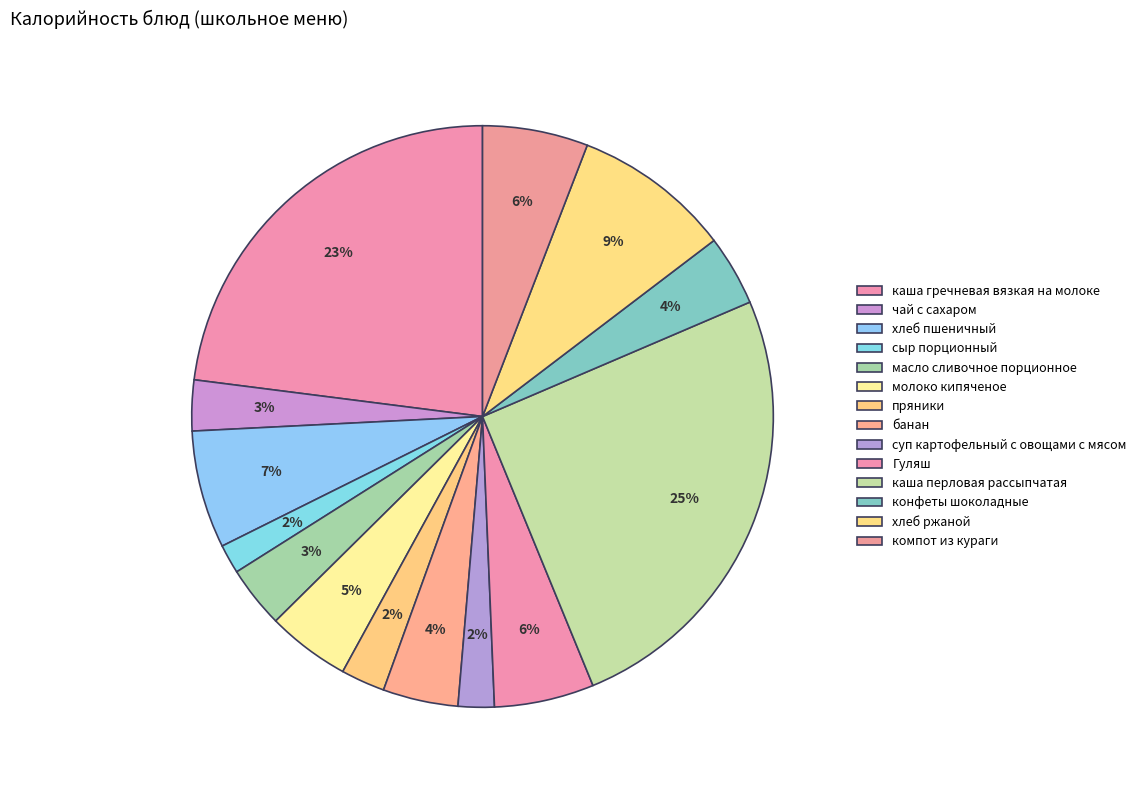

What is the largest slice in the pie chart?

каша перловая рассыпчатая